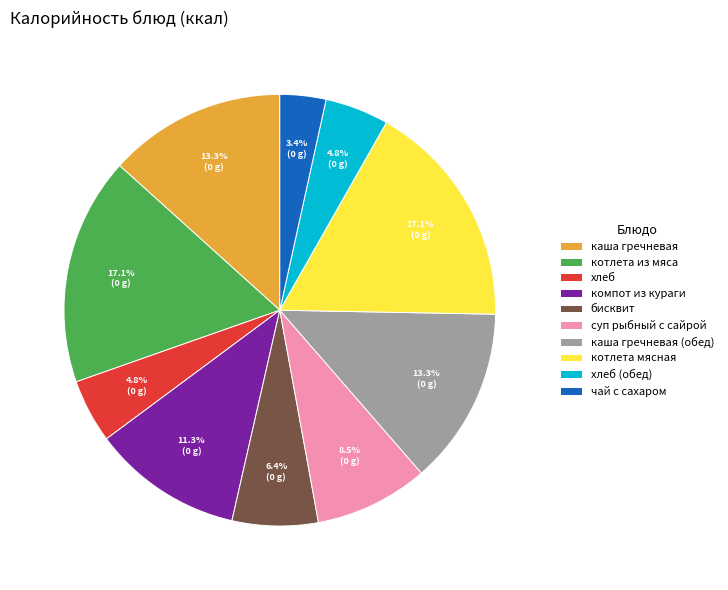

Does any single category account for the majority?

No